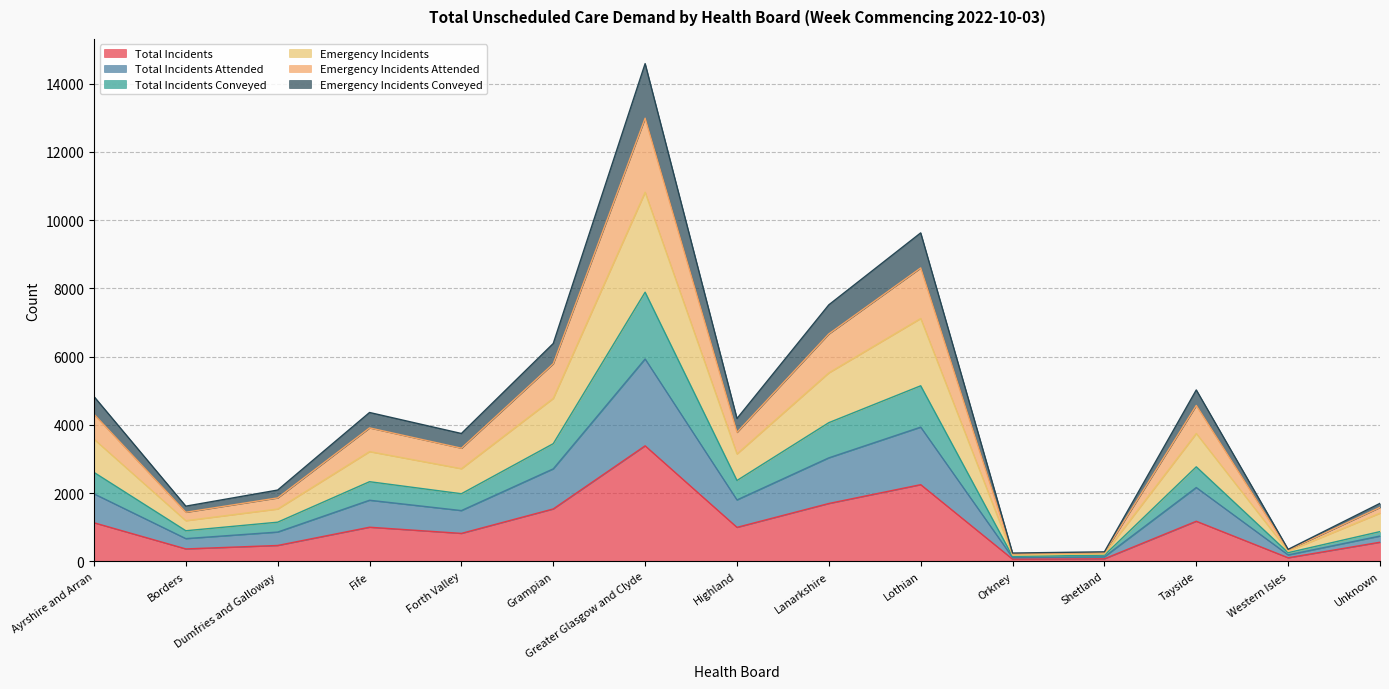

In Total Incidents Conveyed, how many points are higher than both neighbors (excluding endpoints)?

4